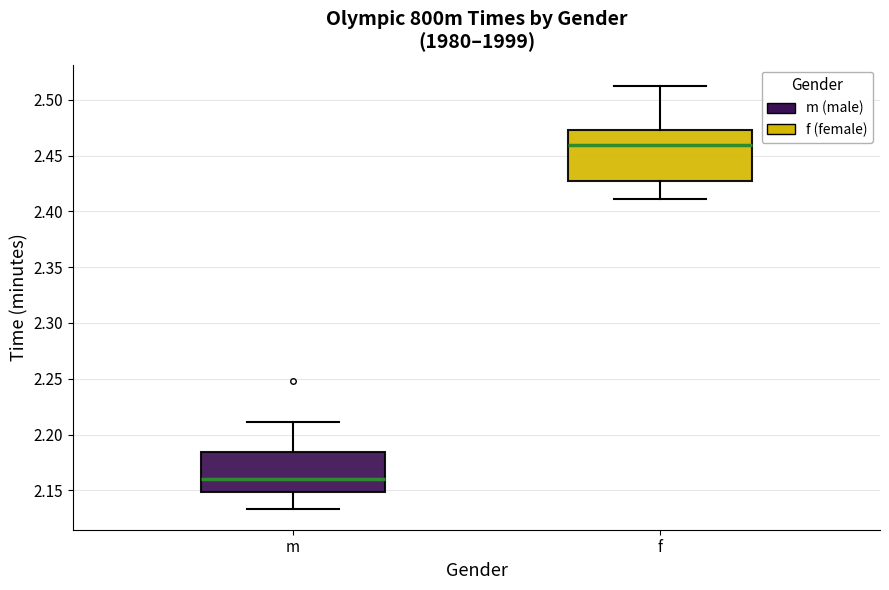

Which box has the highest median line?

f